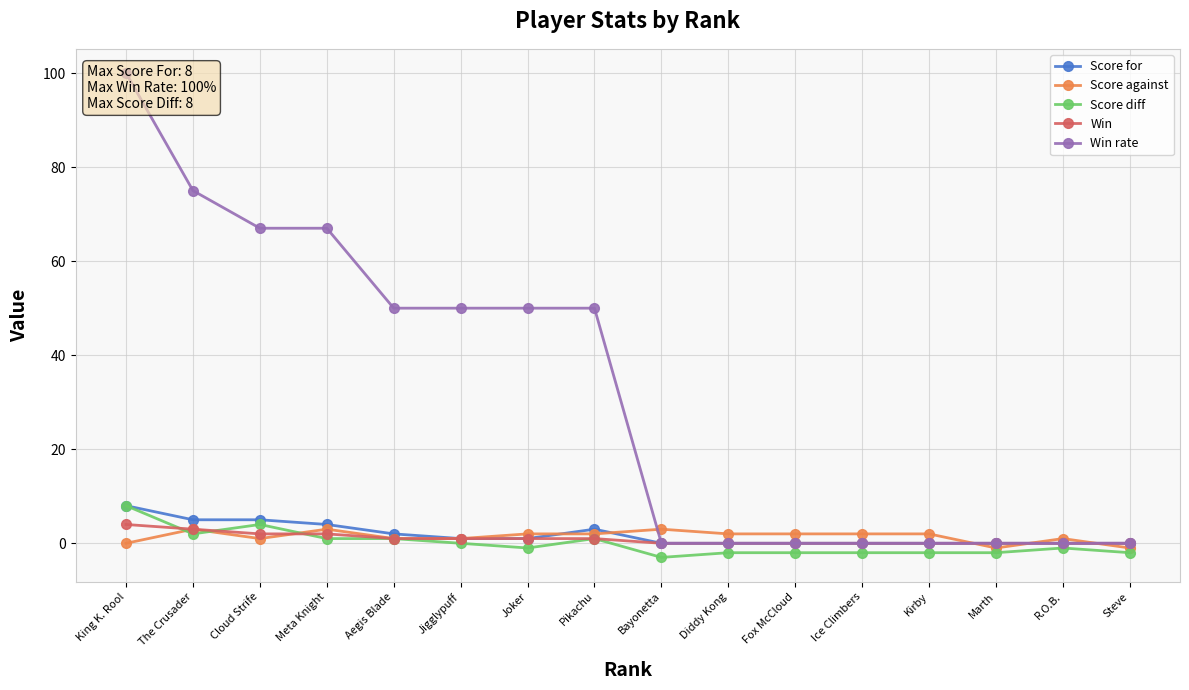

Reading right to left, what are all the values shown in this chart?

Score for: 0	0	0	0	0	0	0	0	3	1	1	2	4	5	5	8
Score against: -1	1	-1	2	2	2	2	3	2	2	1	1	3	1	3	0
Score diff: -2	-1	-2	-2	-2	-2	-2	-3	1	-1	0	1	1	4	2	8
Win: 0	0	0	0	0	0	0	0	1	1	1	1	2	2	3	4
Win rate: 0	0	0	0	0	0	0	0	50	50	50	50	67	67	75	100